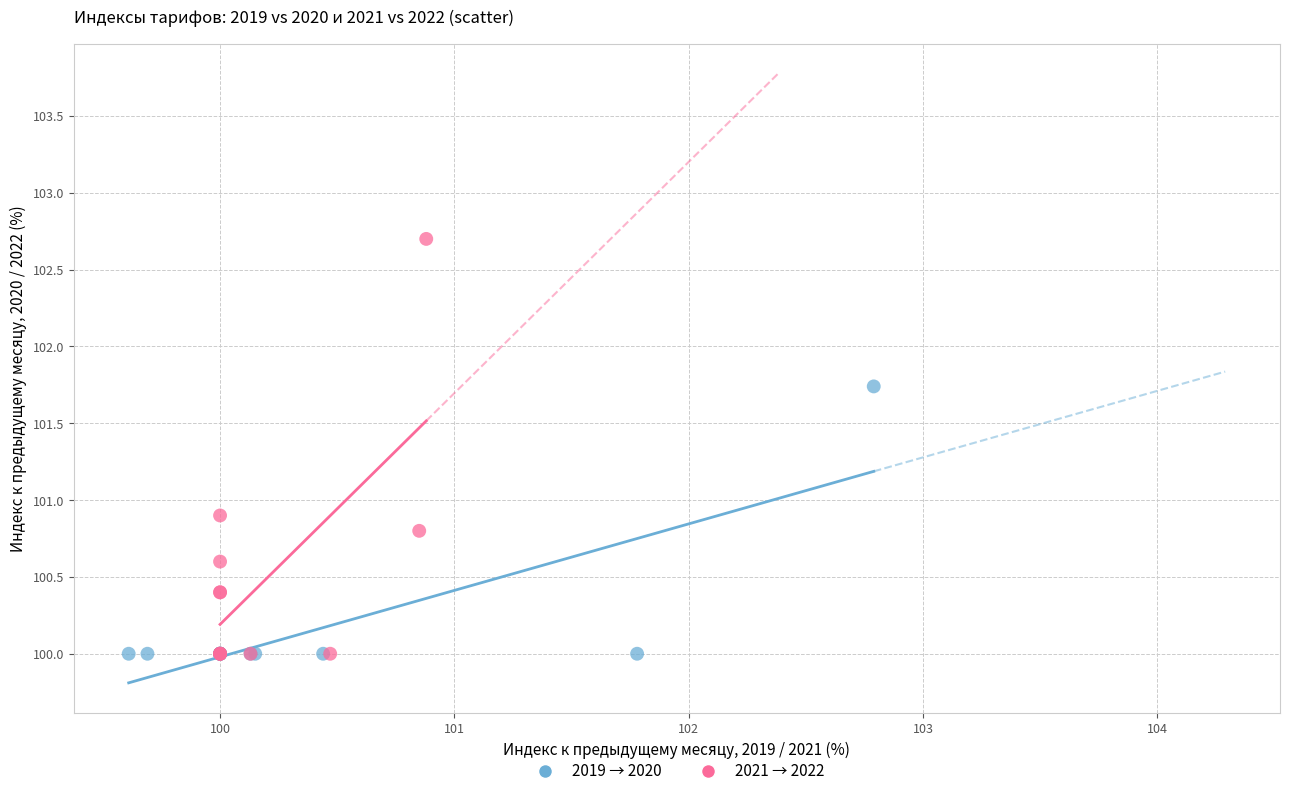

Which series reaches the maximum Y coordinate?

2021 → 2022